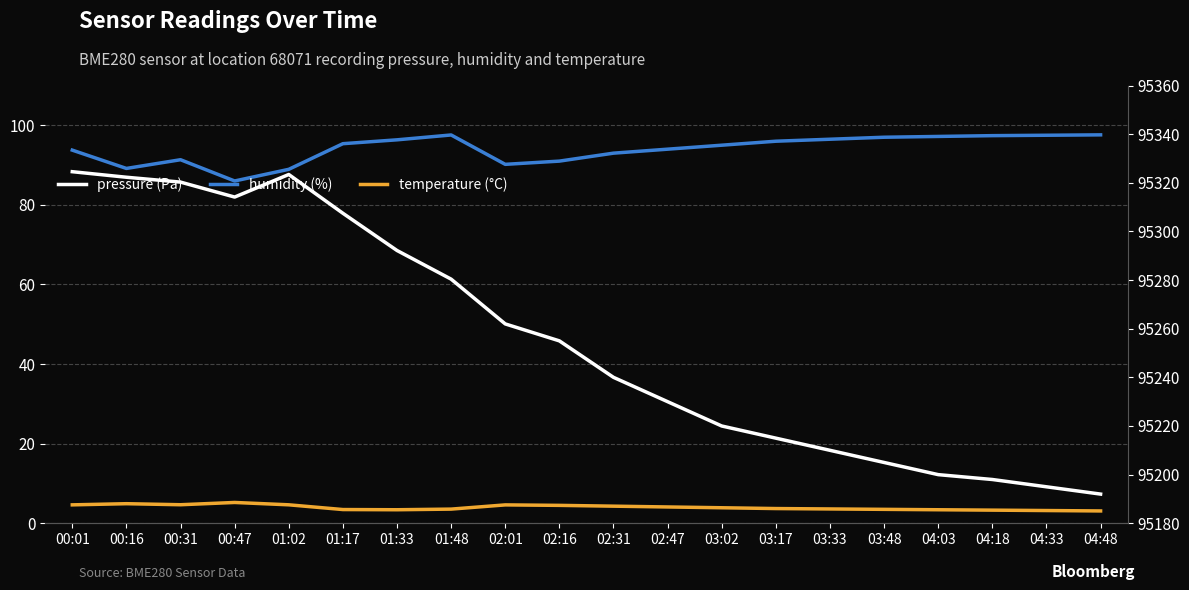

What are all the series names shown in the legend?

humidity, temperature, pressure